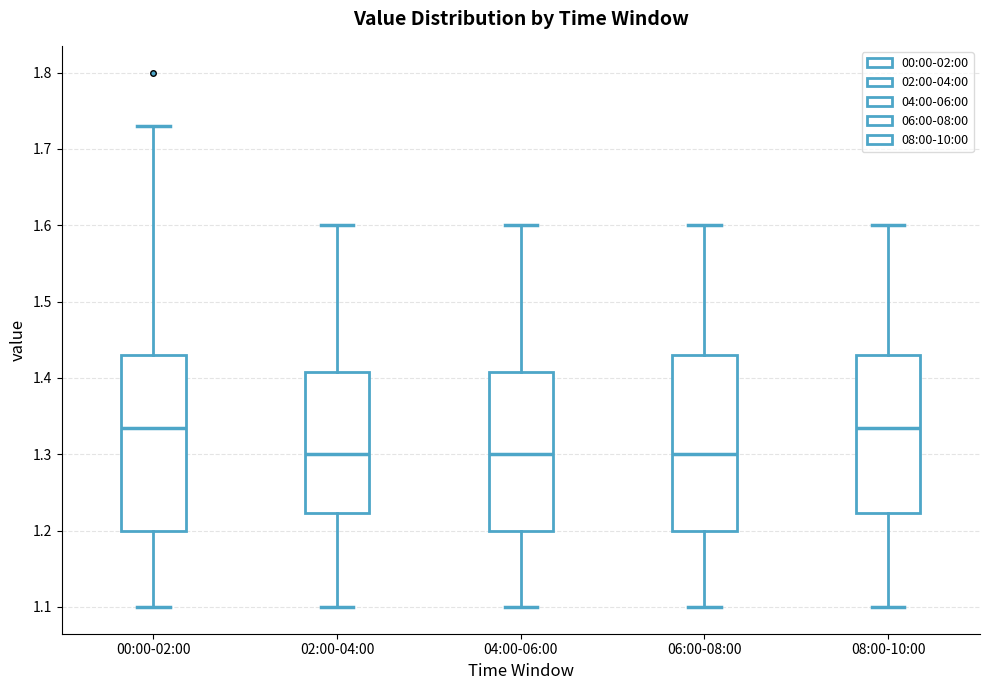

Reading left to right, transcribe this box plot: for each box, give where its median line is, the range the box spans, and where its two whiskers end, as read against the y-axis. The values are not printed on the chart, so give them approximately, as read against the axis.

00:00-02:00: median 1.34, box 1.20 to 1.43, whiskers 1.10 to 1.73
02:00-04:00: median 1.30, box 1.22 to 1.41, whiskers 1.10 to 1.60
04:00-06:00: median 1.30, box 1.20 to 1.41, whiskers 1.10 to 1.60
06:00-08:00: median 1.30, box 1.20 to 1.43, whiskers 1.10 to 1.60
08:00-10:00: median 1.34, box 1.22 to 1.43, whiskers 1.10 to 1.60